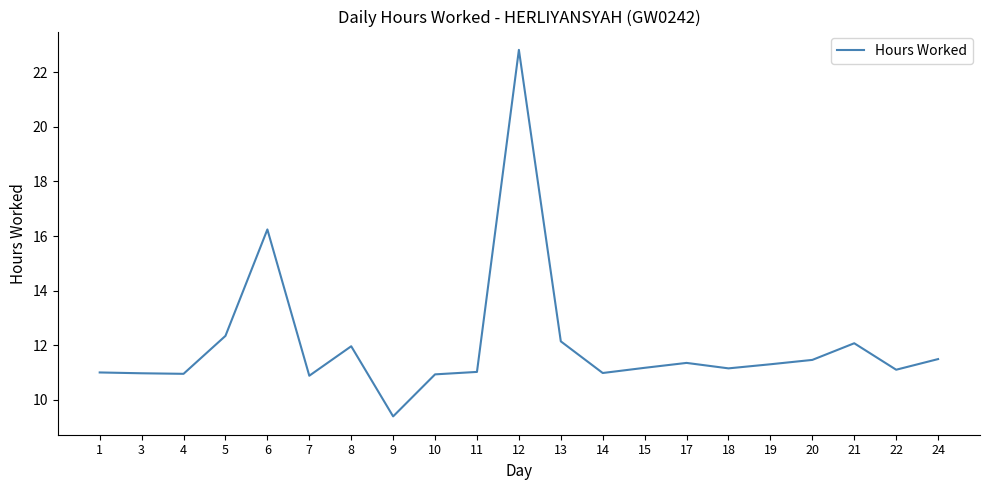

Where is the data nearest to the value 16?

6